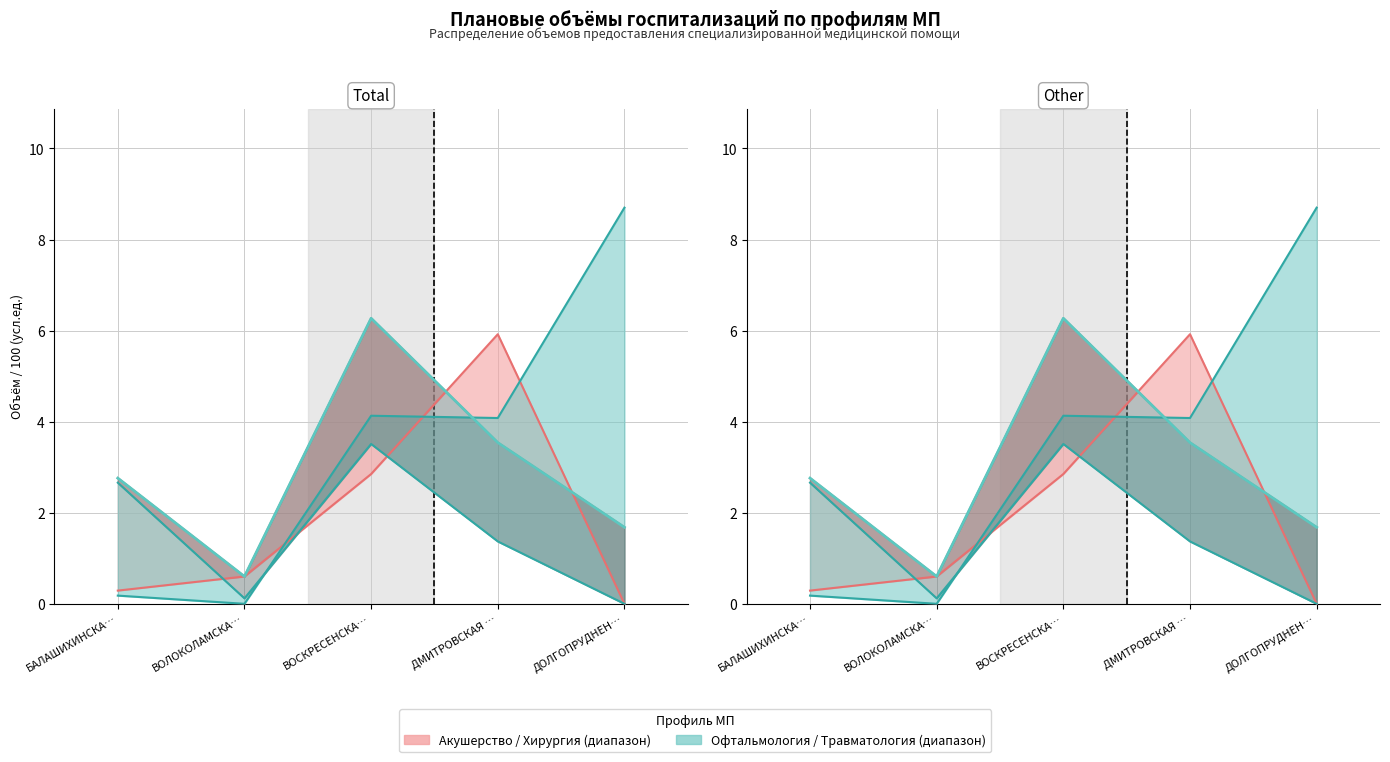

Reading right to left, extract all data points from this chart.

1.7	3.5	6.3	0.6	2.8